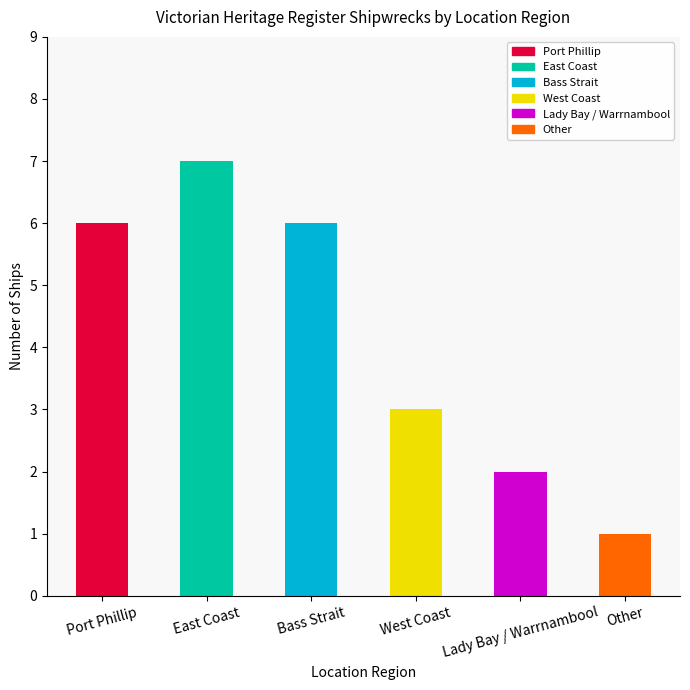

The chart shows a value of 1 at Other. True or false?

True